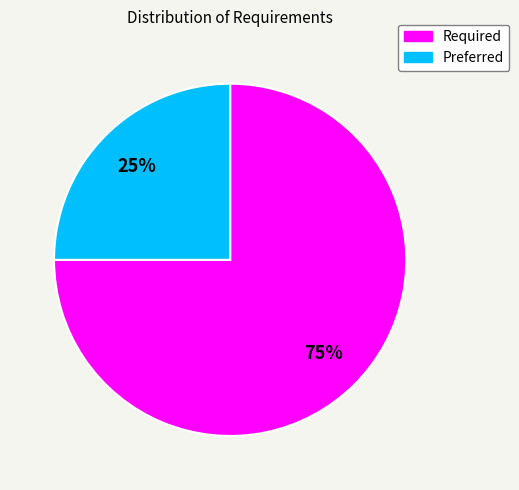

What is the largest slice in the pie chart?

Required